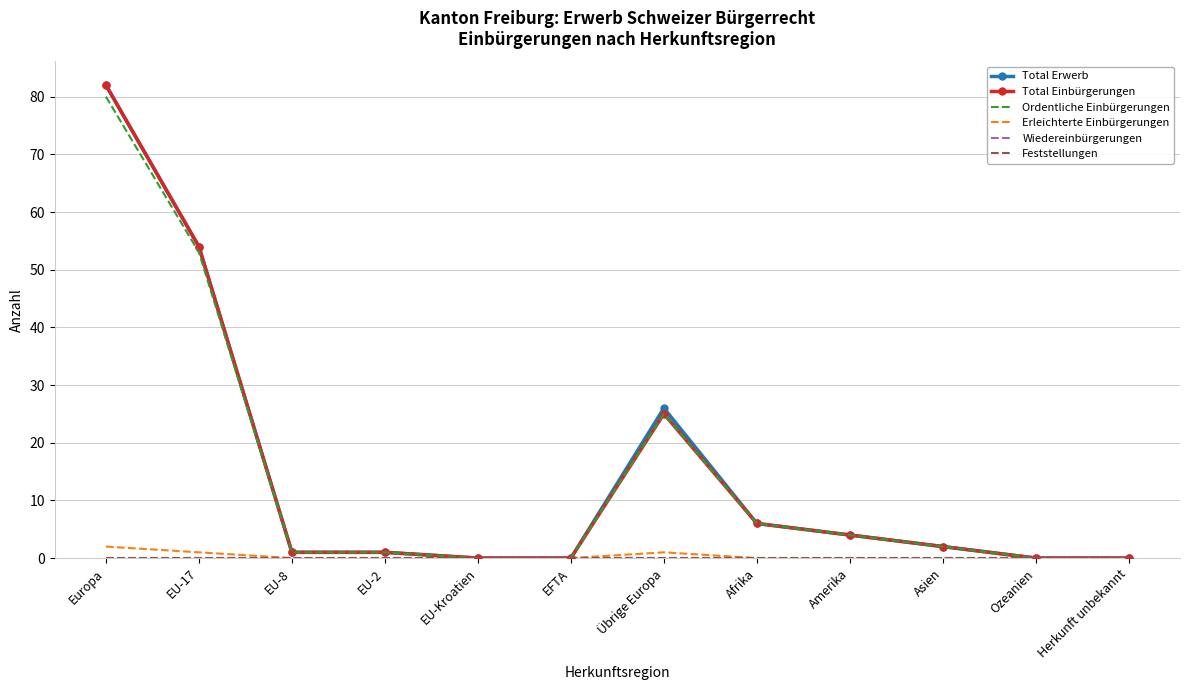

What is the value of the Total Einbürgerungen point at the 7th from the left?

25